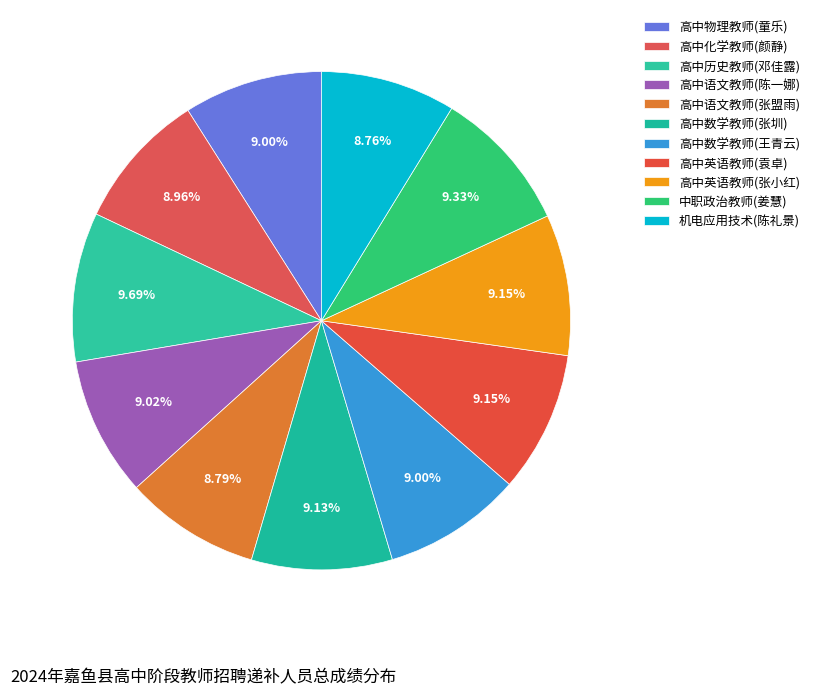

How many slices are in this pie chart?

11